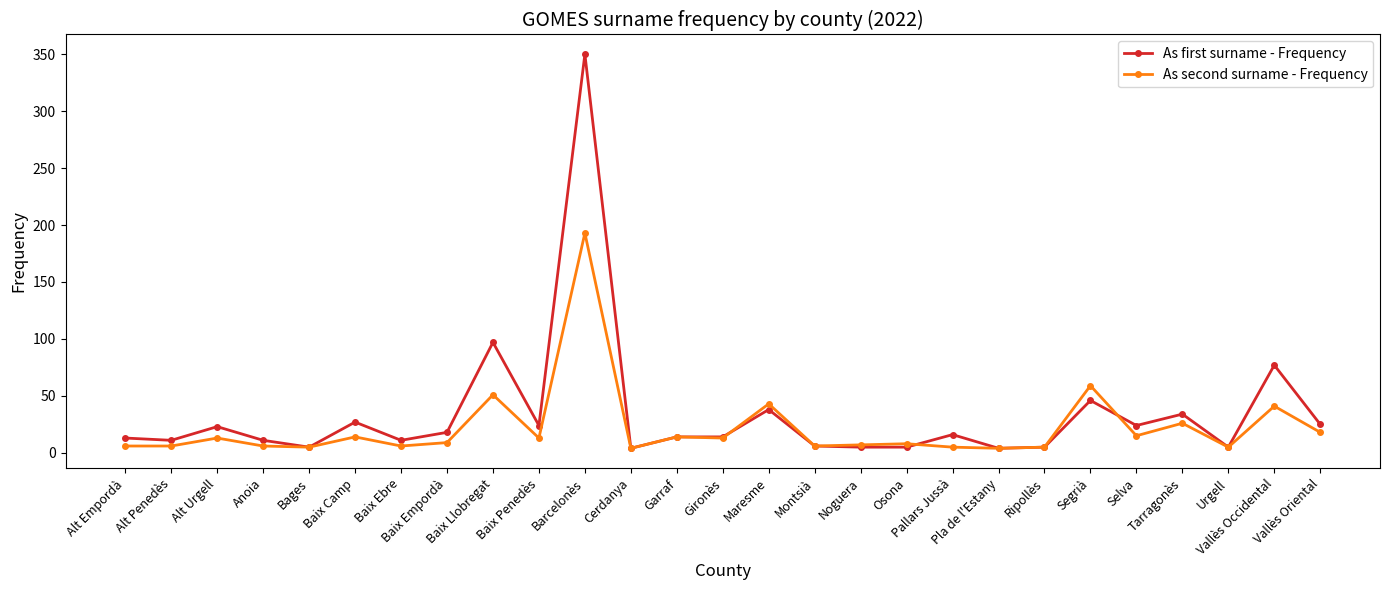

What is the value of the As second surname - Frequency point at the 15th from the left?

43